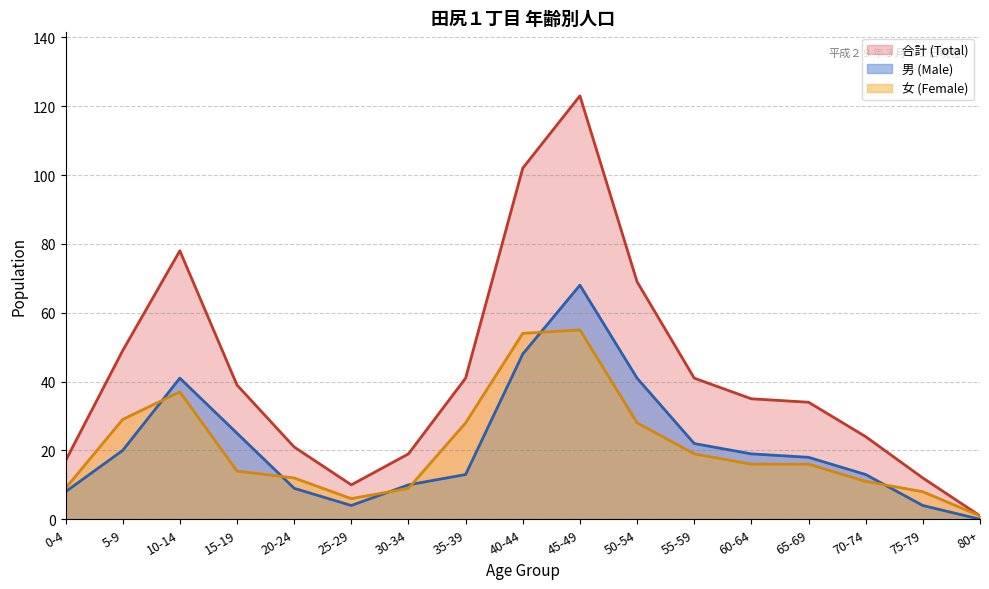

What position from the left is 10-14?

3